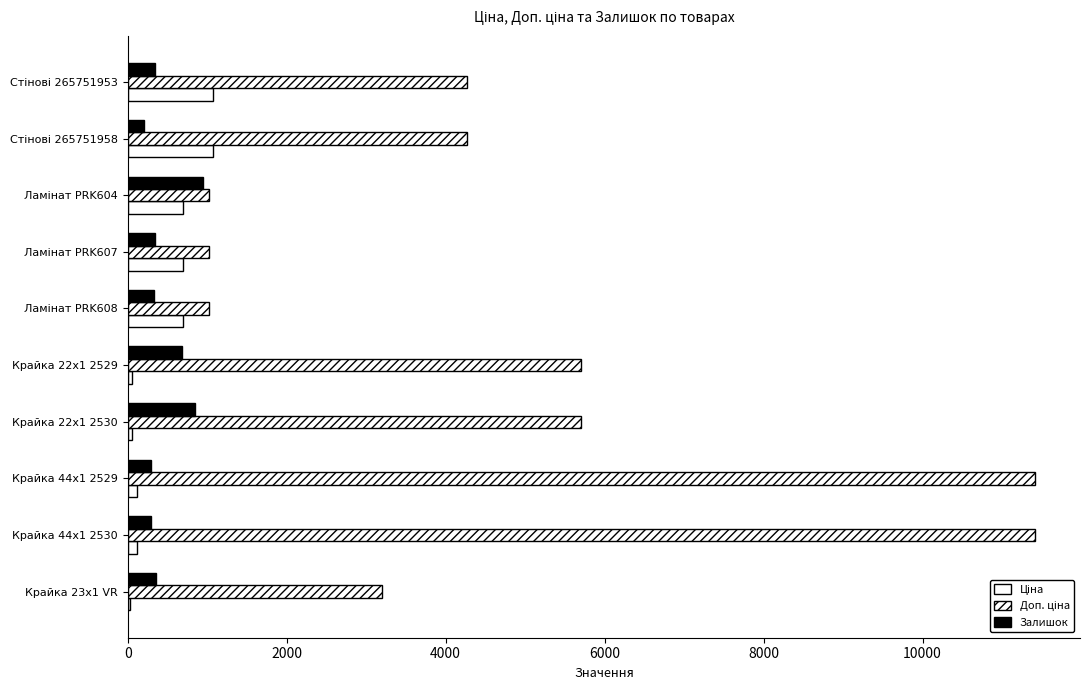

Count the number of categories in the chart.

10